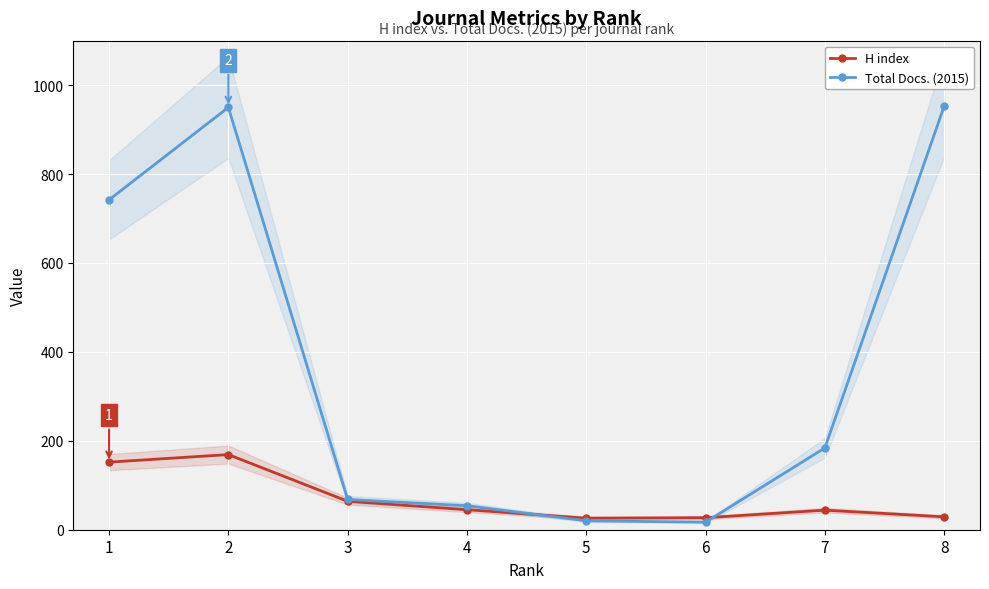

What is the value of the H index point at the 6th from the left?

27